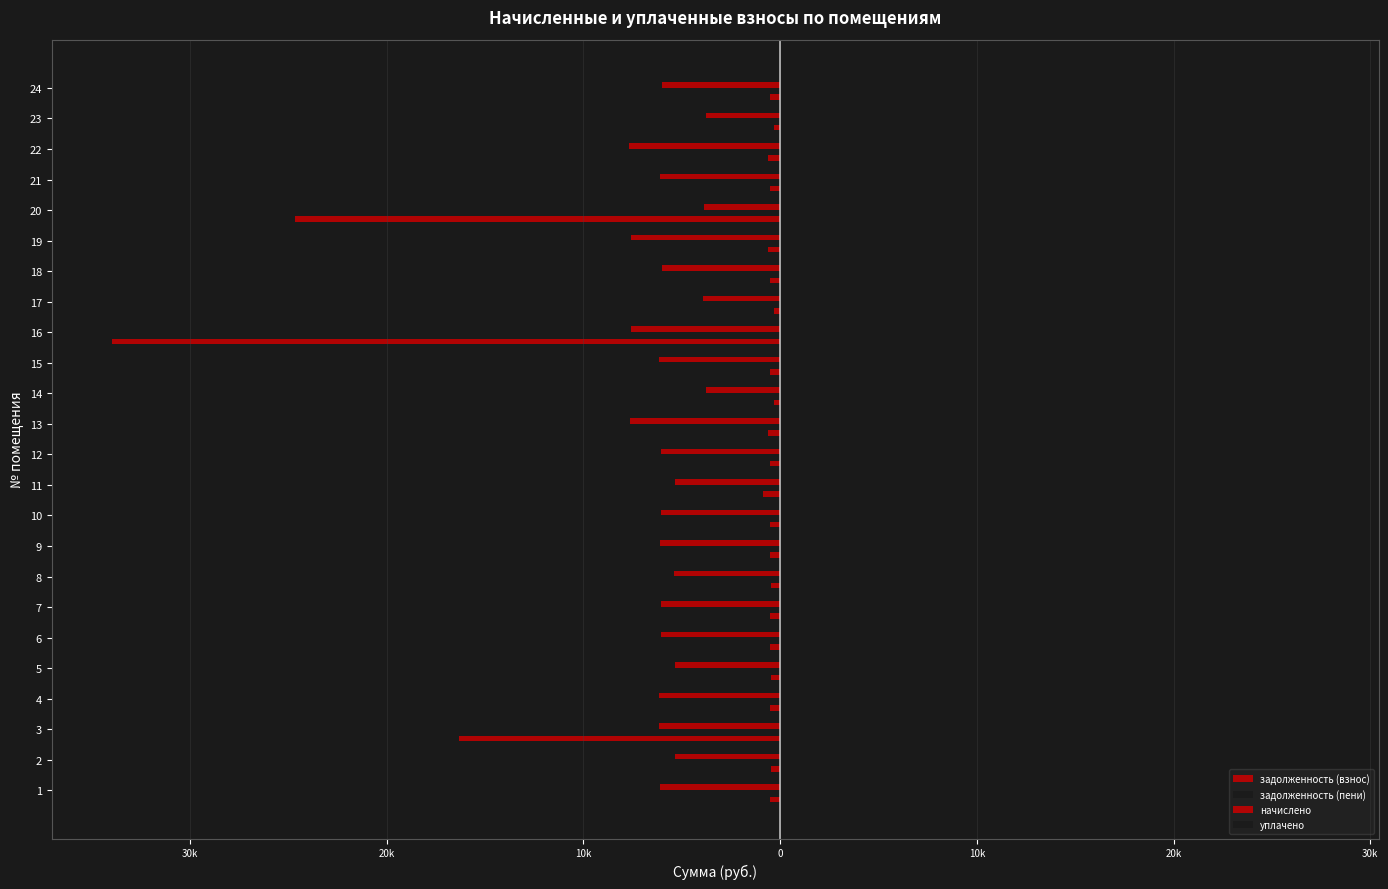

What is the value of the начислено bar at the 4th from the left?

-6160.9